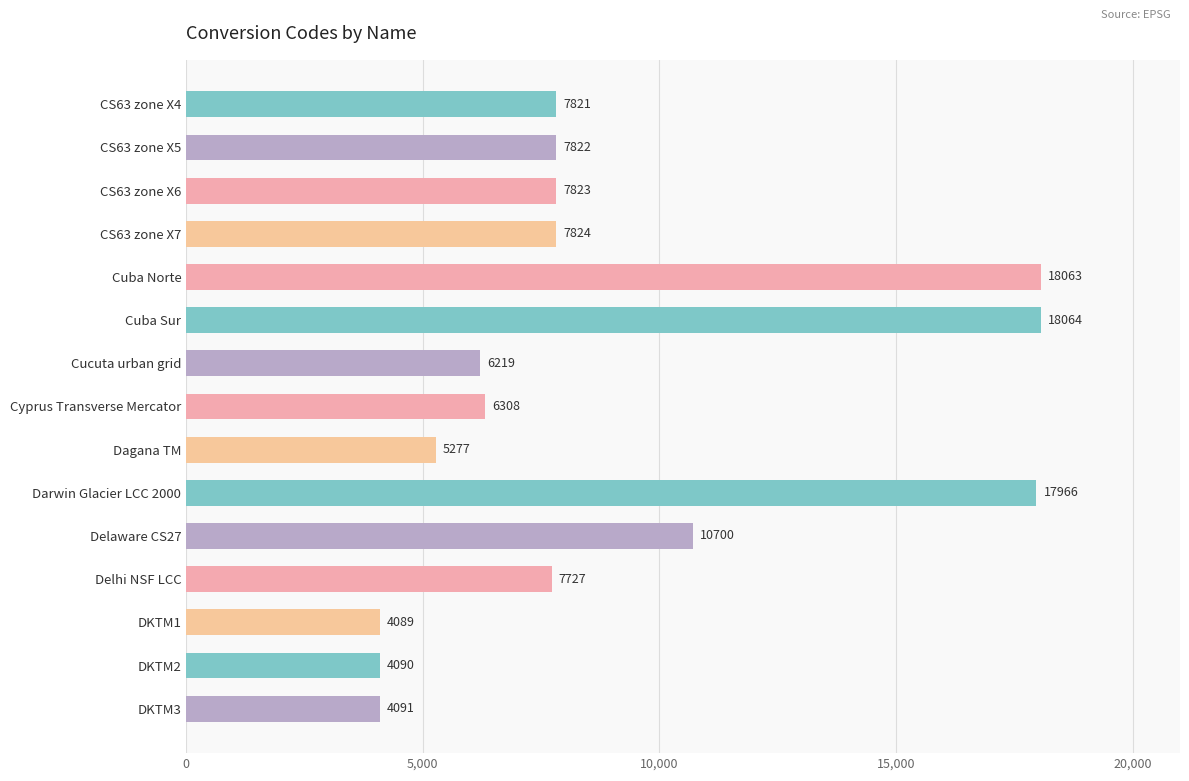

What is the value of the 3rd bar from the top?

7823